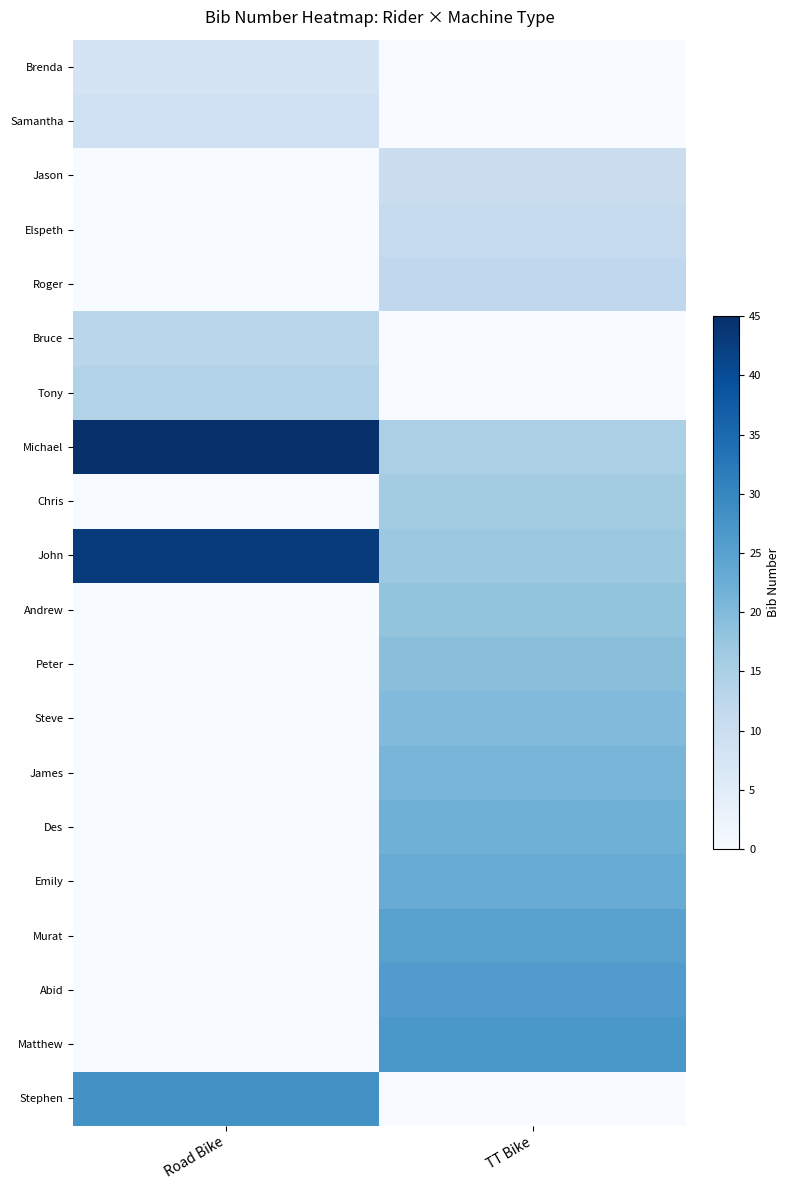

Between Road Bike and TT Bike, which series saw the biggest shift?

Michael